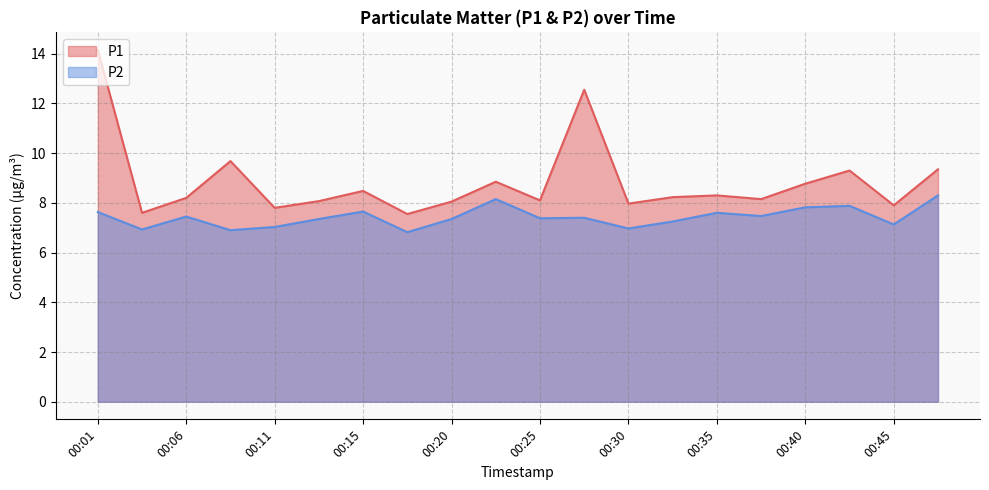

What are all the series names shown in the legend?

P1, P2